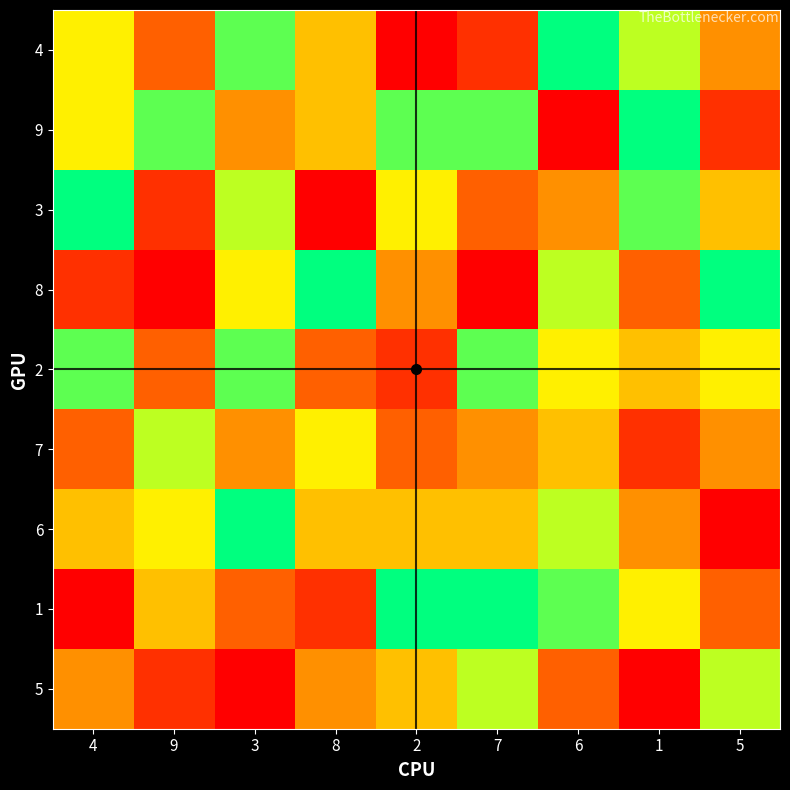

What is the spread (max minus min) of values at 8?

8